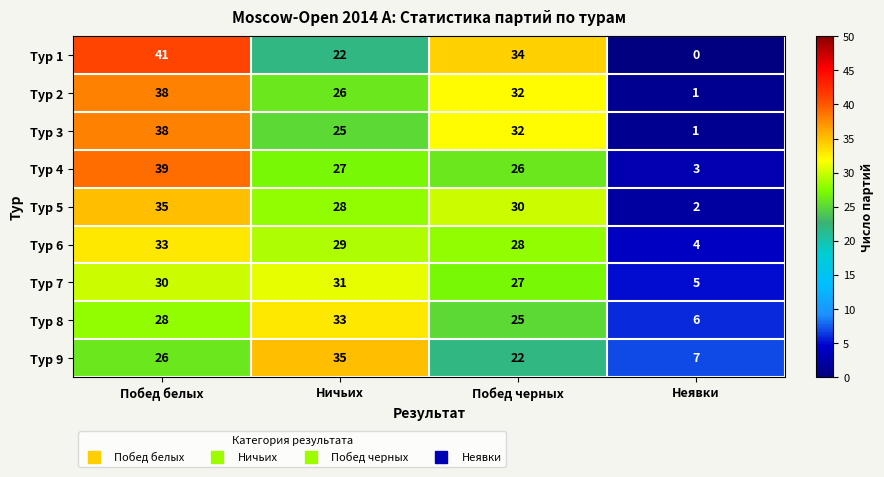

List the labels in order of Тур 4 value, smallest first.

Неявки, Побед черных, Ничьих, Побед белых